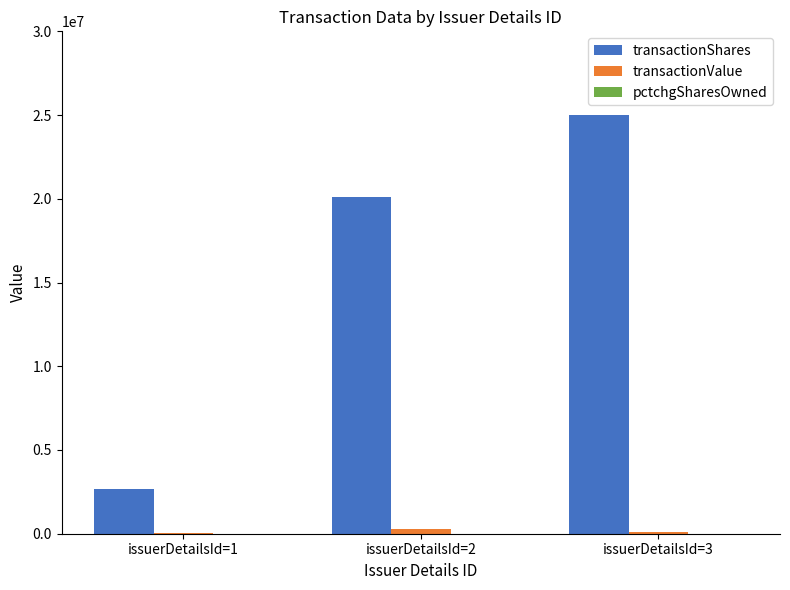

At which category does the chart reach its peak across all series?

issuerDetailsId=3